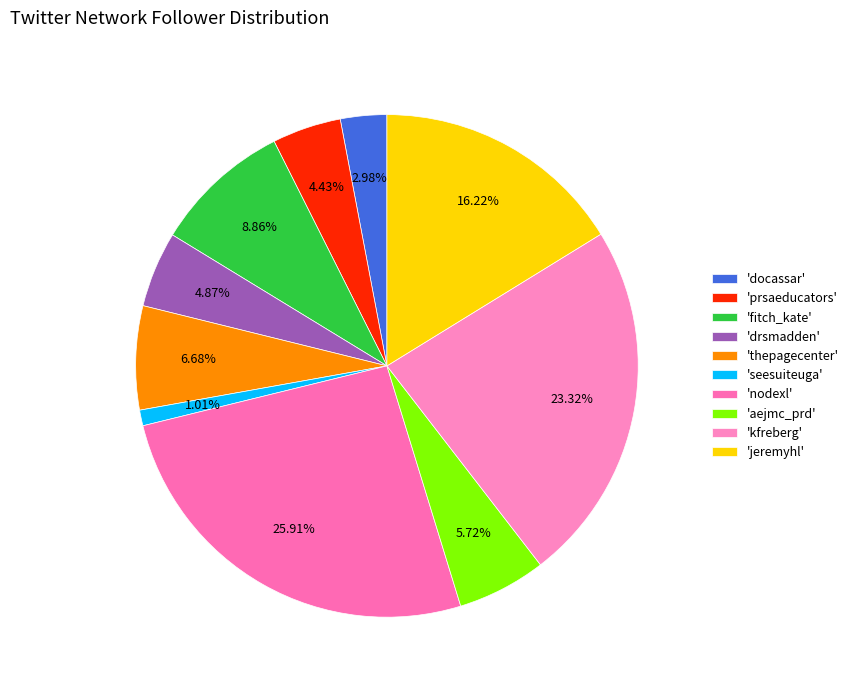

Is there a majority slice in this chart?

No